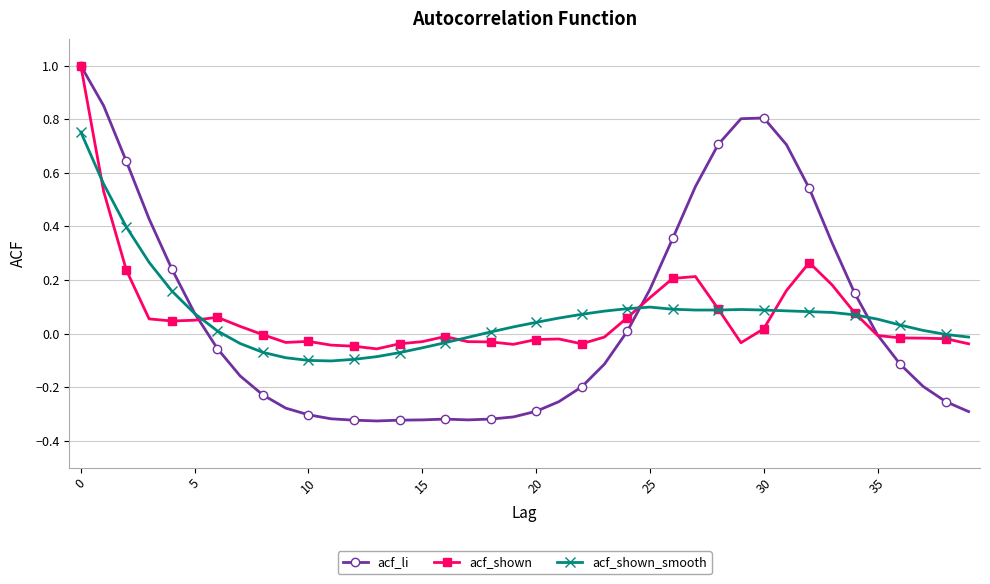

What is the maximum value shown in the chart?

1.0